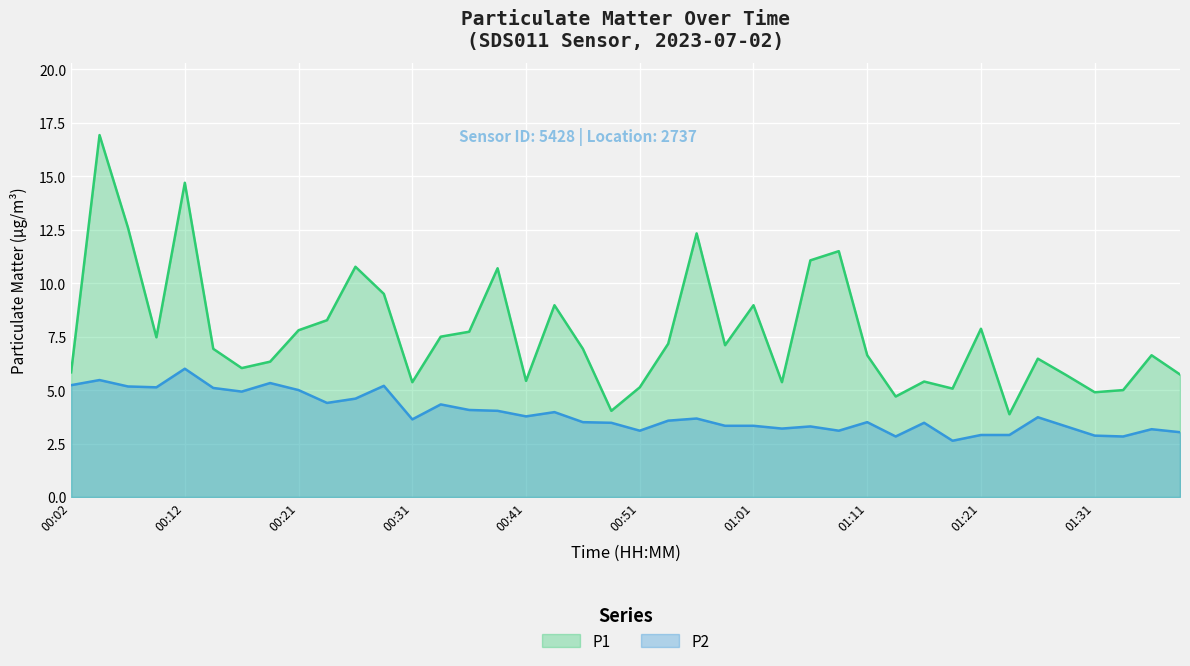

True or false: P2 and P1 intersect in this chart.

False